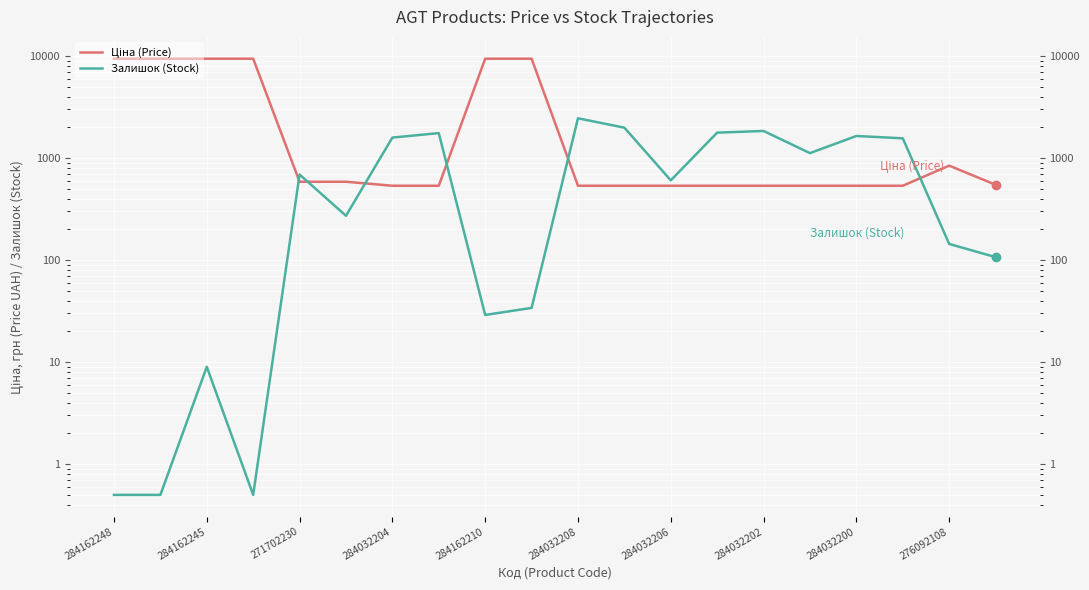

Which series ends up on top after the final intersection of Залишок (Stock) and Ціна (Price)?

Ціна (Price)